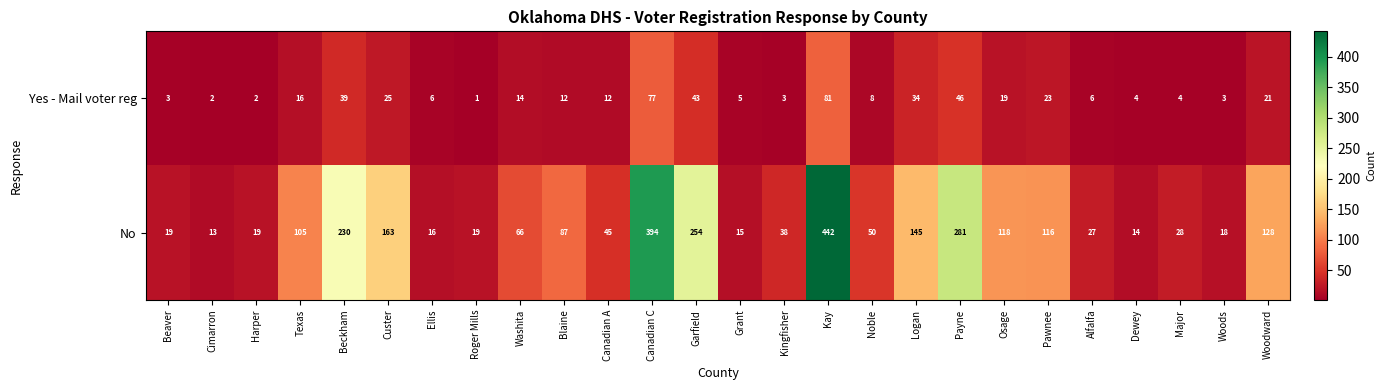

Read the Yes - Mail voter reg value at Woodward.

21